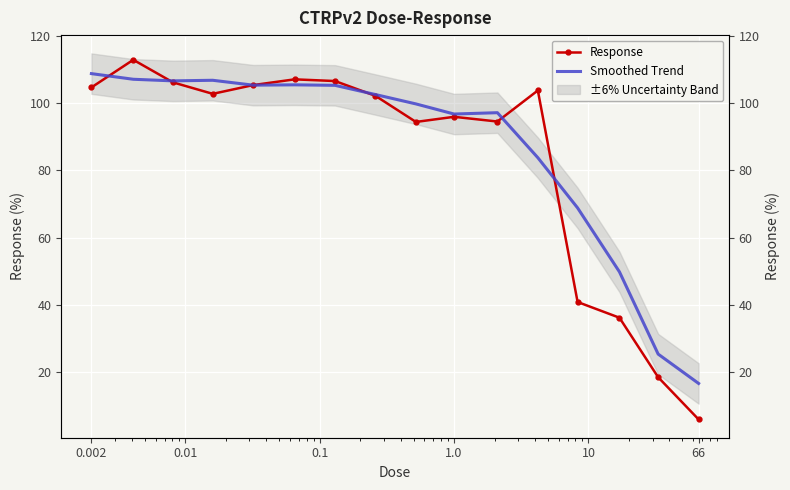

At how many categories does at least one series exceed 71?

12